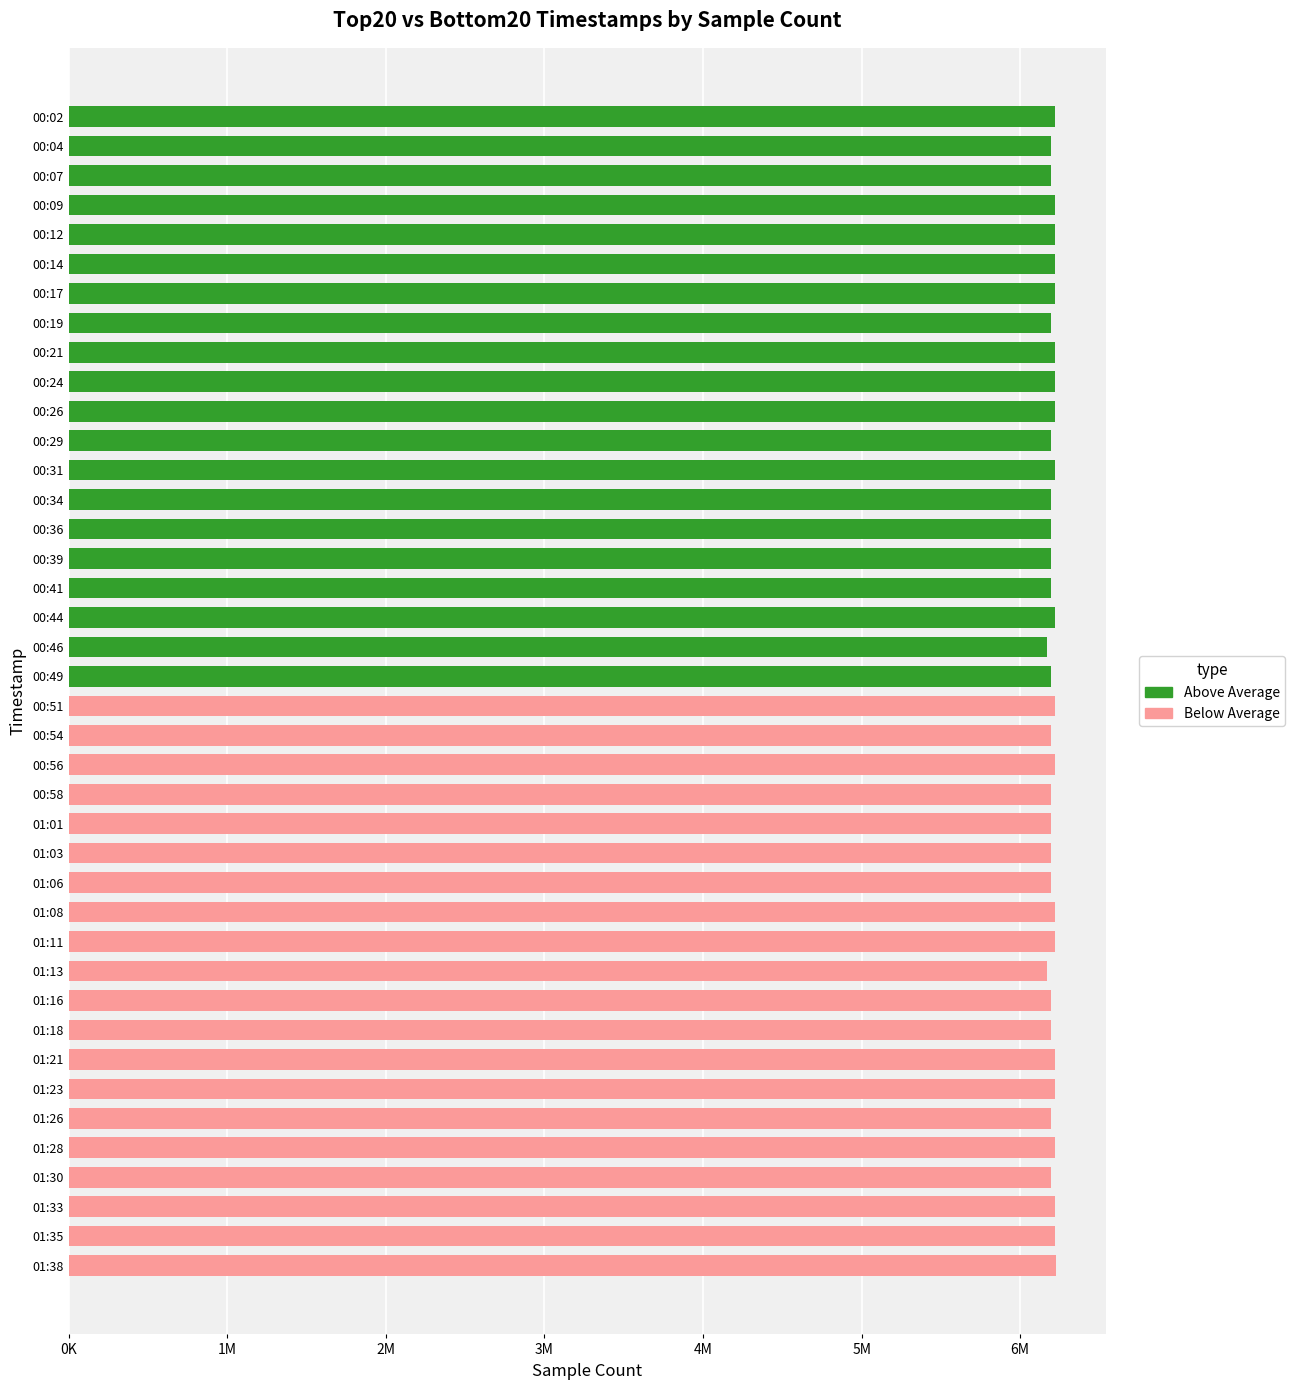

Are the bars horizontal?

Yes